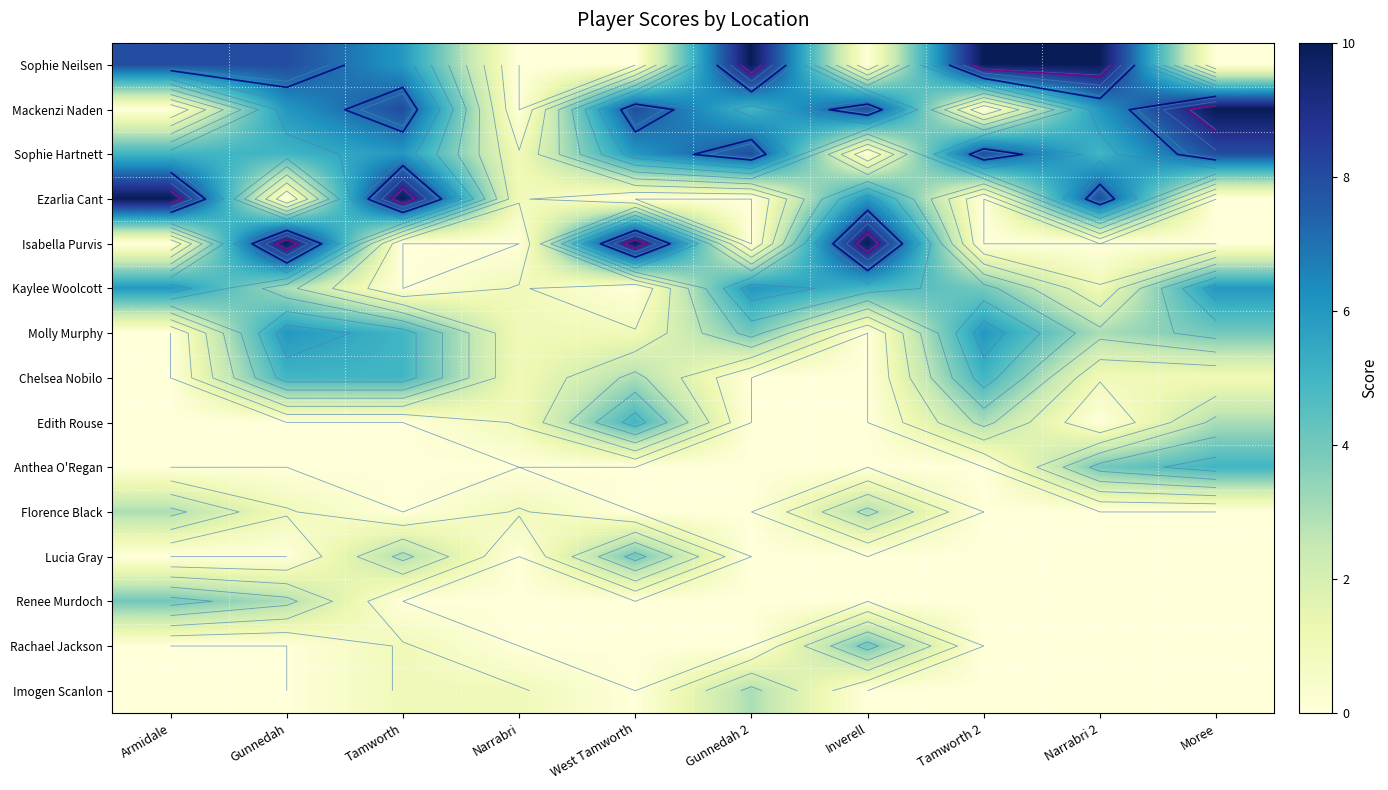

Is the value of Edith Rouse at Moree greater than the value of Kaylee Woolcott at Tamworth 2?

No